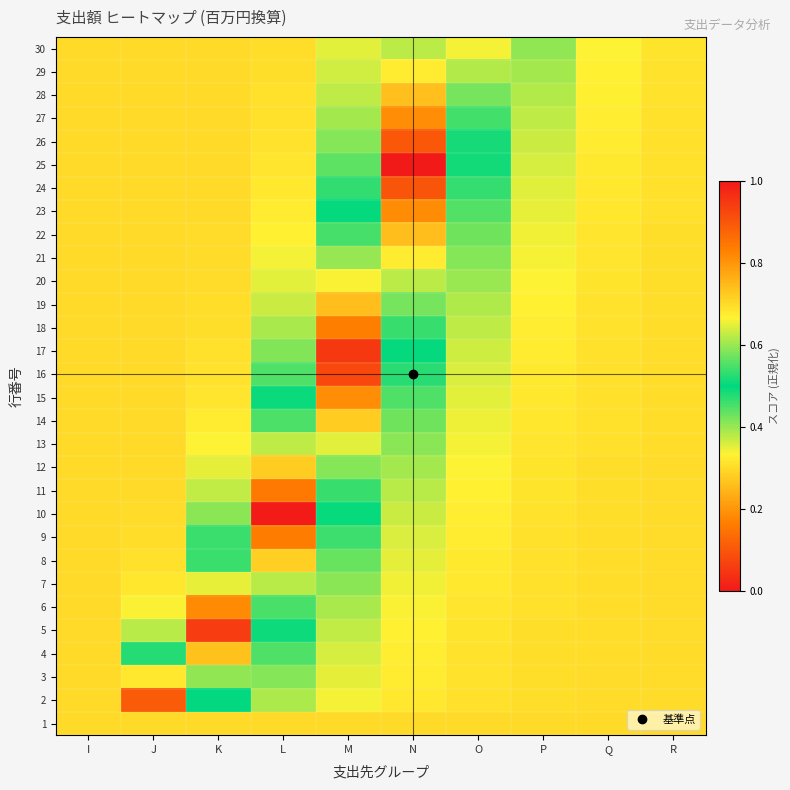

Reading left to right, list all the values displayed in this chart.

1: I=0.3	J=0.3	K=0.3	L=0.3	M=0.3	N=0.3	O=0.3	P=0.3	Q=0.3	R=0.3
2: I=0.3	J=0.9	K=0.5	L=0.4	M=0.3	N=0.3	O=0.3	P=0.3	Q=0.3	R=0.3
3: I=0.3	J=0.7	K=0.6	L=0.4	M=0.3	N=0.3	O=0.3	P=0.3	Q=0.3	R=0.3
4: I=0.3	J=0.5	K=0.7	L=0.4	M=0.4	N=0.3	O=0.3	P=0.3	Q=0.3	R=0.3
5: I=0.3	J=0.4	K=0.9	L=0.5	M=0.4	N=0.3	O=0.3	P=0.3	Q=0.3	R=0.3
6: I=0.3	J=0.3	K=0.8	L=0.5	M=0.4	N=0.3	O=0.3	P=0.3	Q=0.3	R=0.3
7: I=0.3	J=0.3	K=0.7	L=0.6	M=0.4	N=0.3	O=0.3	P=0.3	Q=0.3	R=0.3
8: I=0.3	J=0.3	K=0.5	L=0.7	M=0.4	N=0.4	O=0.3	P=0.3	Q=0.3	R=0.3
9: I=0.3	J=0.3	K=0.5	L=0.8	M=0.5	N=0.4	O=0.3	P=0.3	Q=0.3	R=0.3
10: I=0.3	J=0.3	K=0.4	L=1.0	M=0.5	N=0.4	O=0.3	P=0.3	Q=0.3	R=0.3
11: I=0.3	J=0.3	K=0.4	L=0.8	M=0.5	N=0.4	O=0.3	P=0.3	Q=0.3	R=0.3
12: I=0.3	J=0.3	K=0.4	L=0.7	M=0.6	N=0.4	O=0.3	P=0.3	Q=0.3	R=0.3
13: I=0.3	J=0.3	K=0.3	L=0.6	M=0.6	N=0.4	O=0.3	P=0.3	Q=0.3	R=0.3
14: I=0.3	J=0.3	K=0.3	L=0.6	M=0.7	N=0.4	O=0.3	P=0.3	Q=0.3	R=0.3
15: I=0.3	J=0.3	K=0.3	L=0.5	M=0.8	N=0.4	O=0.4	P=0.3	Q=0.3	R=0.3
16: I=0.3	J=0.3	K=0.3	L=0.4	M=0.9	N=0.5	O=0.4	P=0.3	Q=0.3	R=0.3
17: I=0.3	J=0.3	K=0.3	L=0.4	M=0.9	N=0.5	O=0.4	P=0.3	Q=0.3	R=0.3
18: I=0.3	J=0.3	K=0.3	L=0.4	M=0.8	N=0.5	O=0.4	P=0.3	Q=0.3	R=0.3
19: I=0.3	J=0.3	K=0.3	L=0.4	M=0.7	N=0.6	O=0.4	P=0.3	Q=0.3	R=0.3
20: I=0.3	J=0.3	K=0.3	L=0.4	M=0.7	N=0.6	O=0.4	P=0.3	Q=0.3	R=0.3
21: I=0.3	J=0.3	K=0.3	L=0.3	M=0.6	N=0.7	O=0.4	P=0.3	Q=0.3	R=0.3
22: I=0.3	J=0.3	K=0.3	L=0.3	M=0.5	N=0.7	O=0.4	P=0.3	Q=0.3	R=0.3
23: I=0.3	J=0.3	K=0.3	L=0.3	M=0.5	N=0.8	O=0.4	P=0.3	Q=0.3	R=0.3
24: I=0.3	J=0.3	K=0.3	L=0.3	M=0.5	N=0.9	O=0.5	P=0.4	Q=0.3	R=0.3
25: I=0.3	J=0.3	K=0.3	L=0.3	M=0.4	N=1.0	O=0.5	P=0.4	Q=0.3	R=0.3
26: I=0.3	J=0.3	K=0.3	L=0.3	M=0.4	N=0.9	O=0.5	P=0.4	Q=0.3	R=0.3
27: I=0.3	J=0.3	K=0.3	L=0.3	M=0.4	N=0.8	O=0.5	P=0.4	Q=0.3	R=0.3
28: I=0.3	J=0.3	K=0.3	L=0.3	M=0.4	N=0.7	O=0.6	P=0.4	Q=0.3	R=0.3
29: I=0.3	J=0.3	K=0.3	L=0.3	M=0.4	N=0.7	O=0.6	P=0.4	Q=0.3	R=0.3
30: I=0.3	J=0.3	K=0.3	L=0.3	M=0.4	N=0.6	O=0.7	P=0.4	Q=0.3	R=0.3